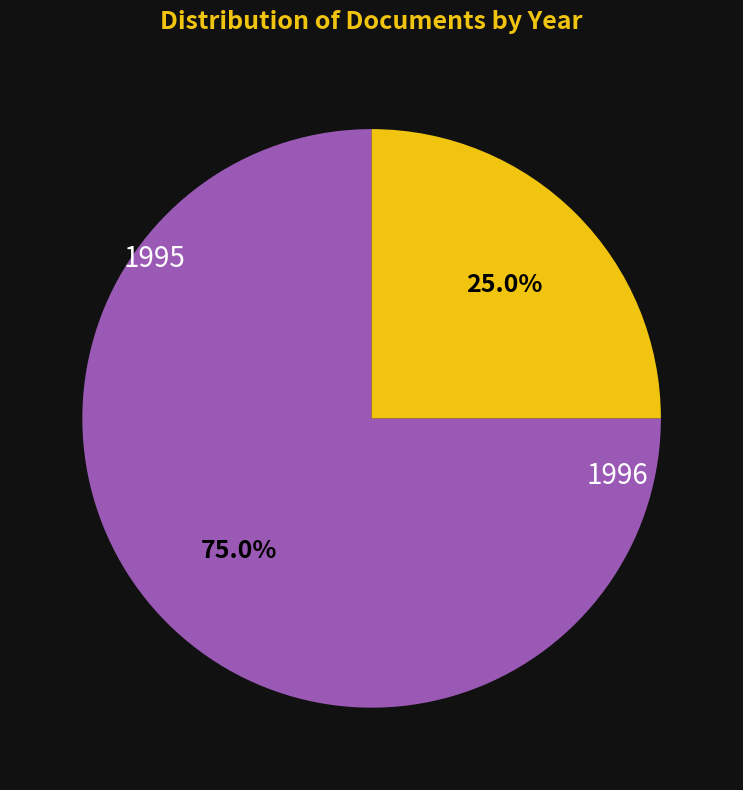

Count the number of slices in the pie.

2